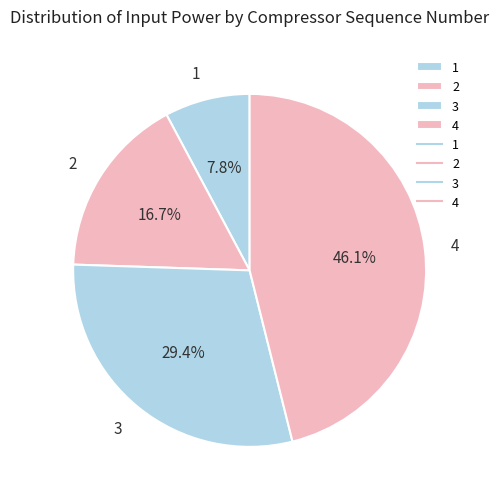

How many segments does this pie chart have?

4